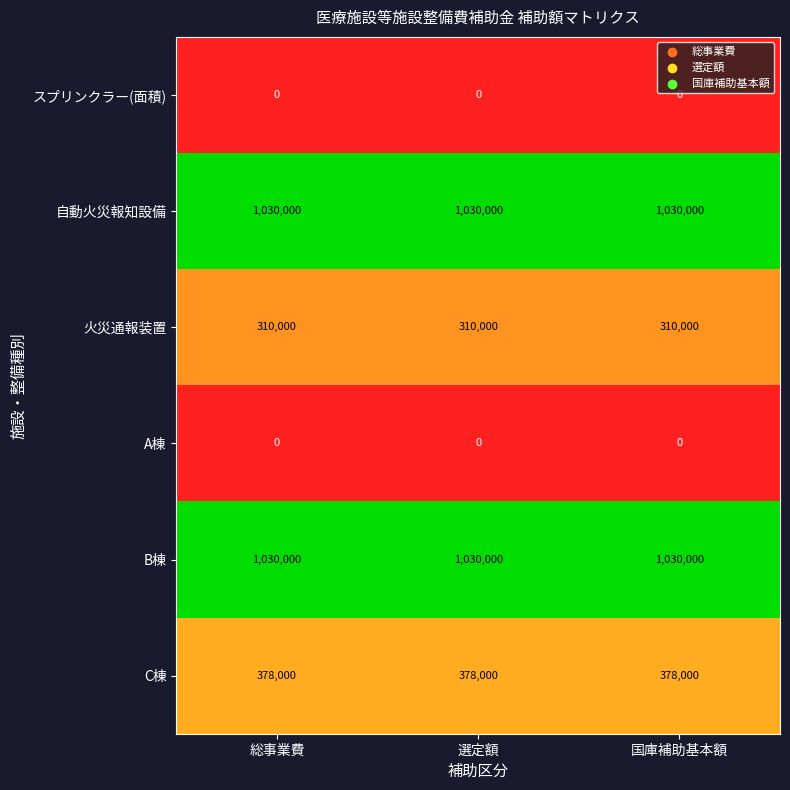

Is the value of C棟 at 総事業費 greater than the value of 火災通報装置 at 選定額?

Yes